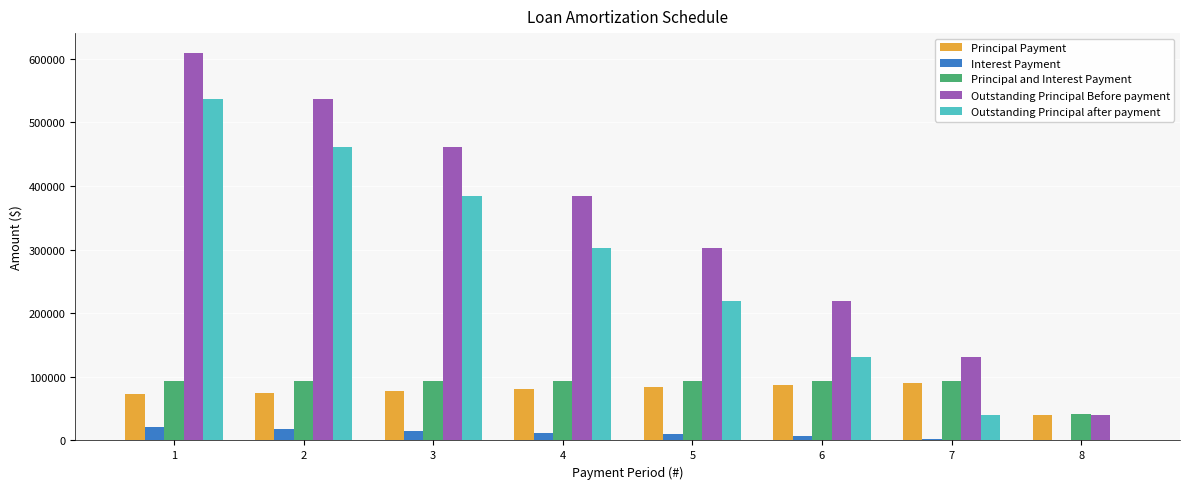

What are all the series names shown in the legend?

Principal Payment, Interest Payment, Principal and Interest Payment, Outstanding Principal Before payment, Outstanding Principal after payment